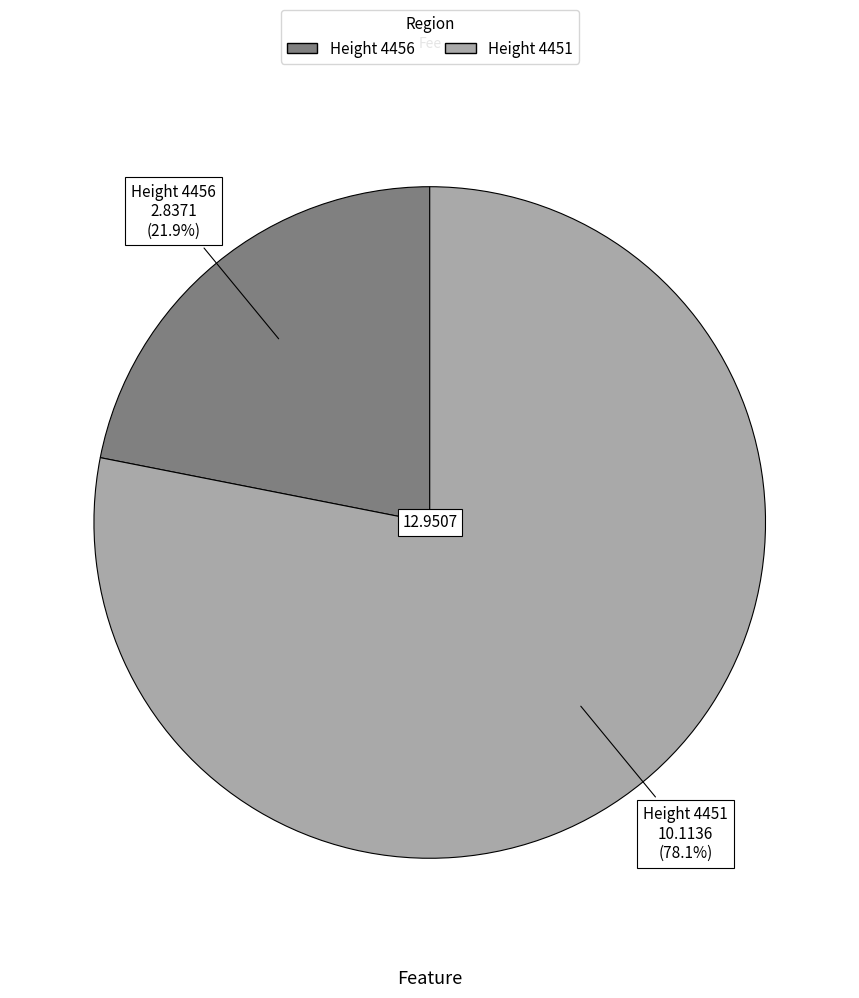

Combined, what portion of the pie is Height 4451 and Height 4456?

100.0%